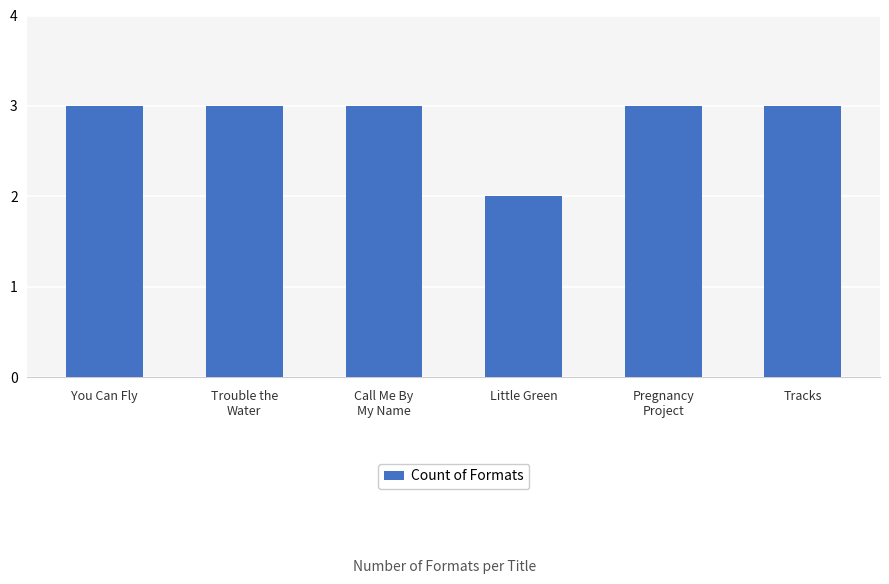

Where is the data nearest to the value 2?

Little Green